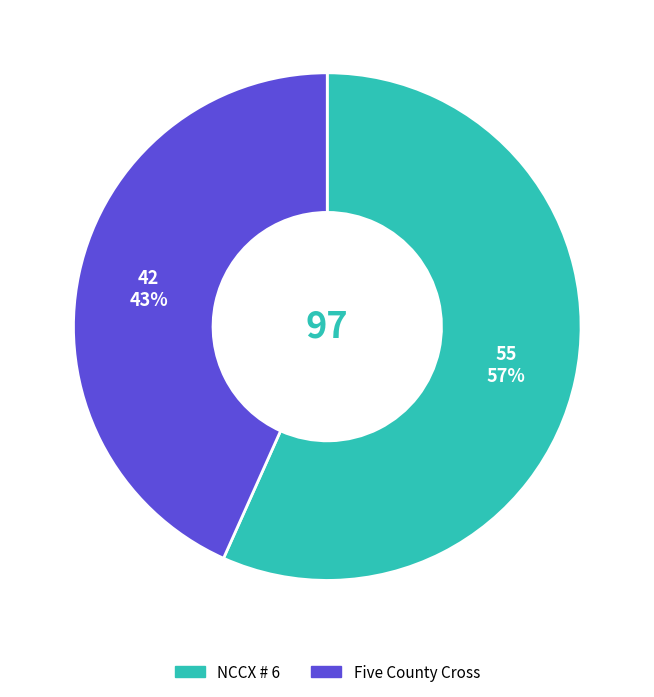

What percentage is the NCCX # 6 slice, to the nearest percent?

57%